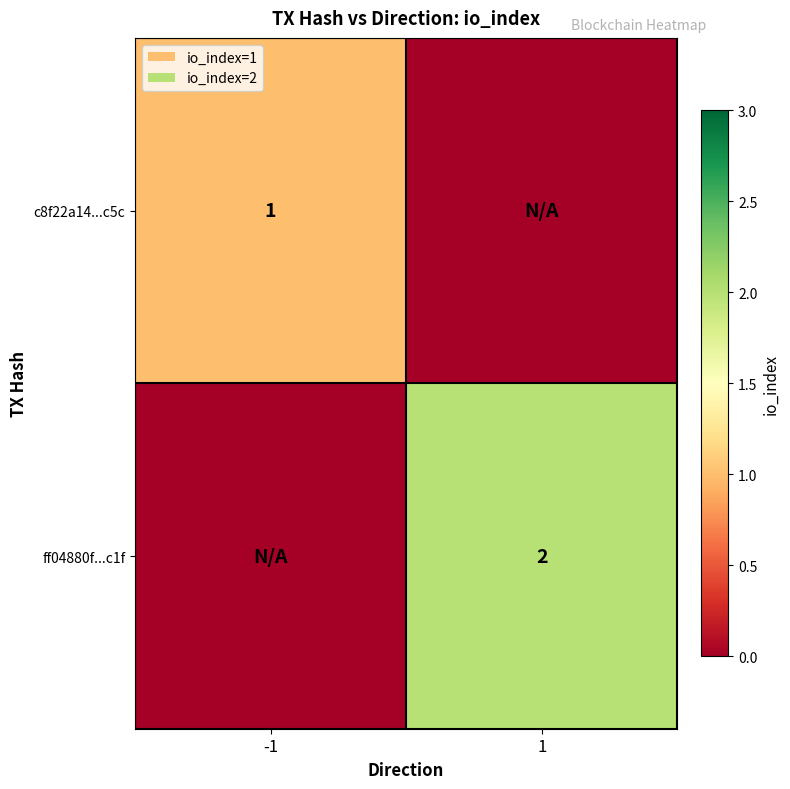

The ff04880f...c1f series shows 3 at 1. True or false?

False